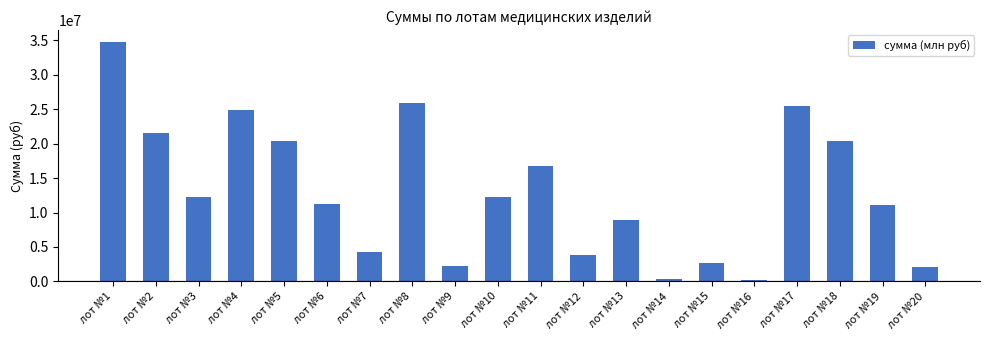

How many categories are shown in the chart?

20